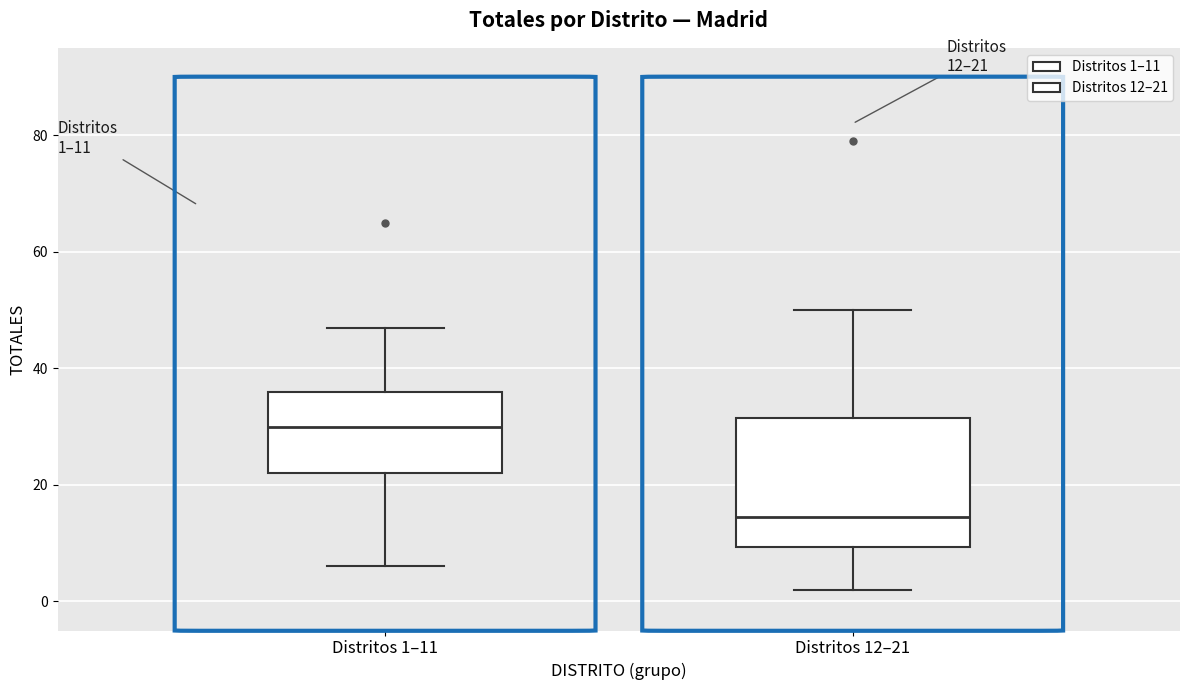

Which box is the tallest, from its lower edge to its upper edge?

Distritos 12–21